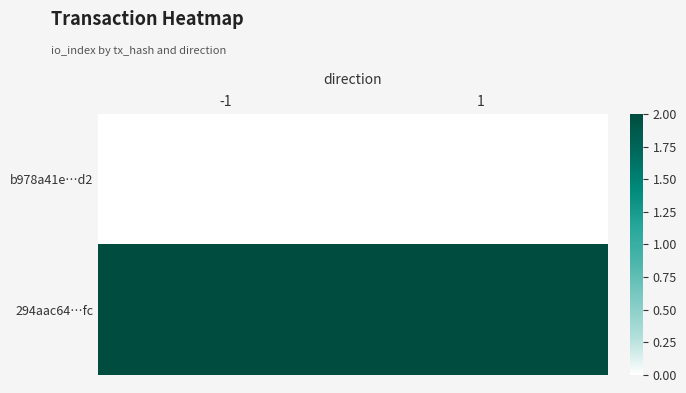

What is the difference between the highest and lowest values at 1?

2